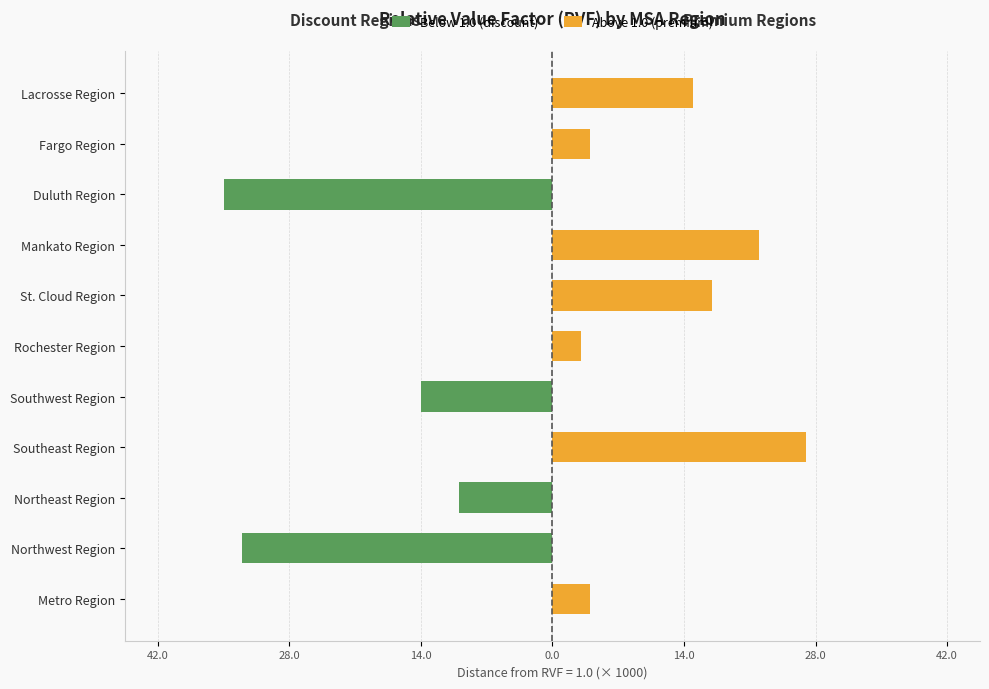

The Above 1.0 (premium) series shows -12.9 at Northwest Region. True or false?

False